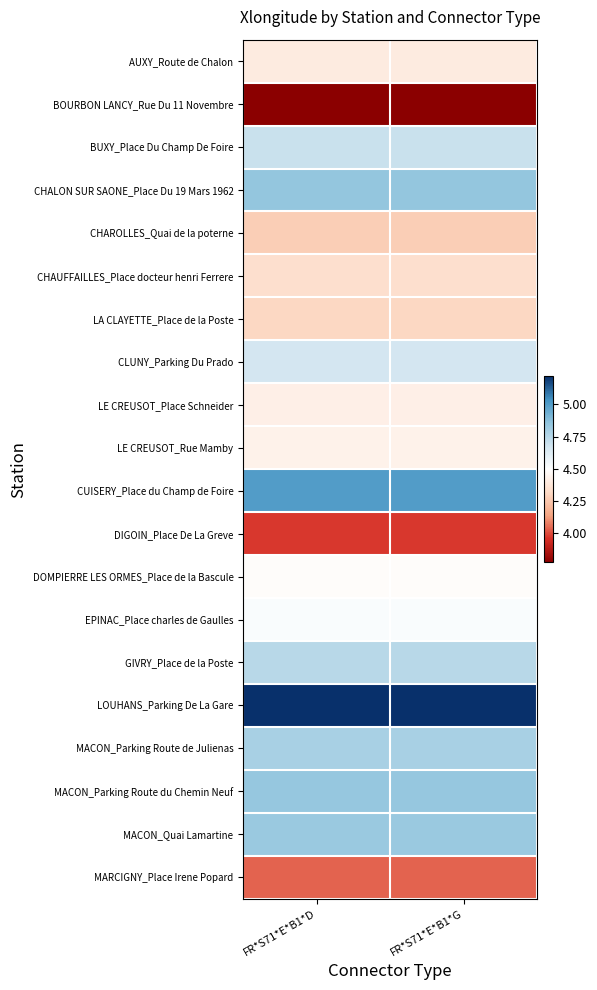

Reading left to right, extract all data points from this chart.

AUXY_Route de Chalon: FR*S71*E*B1*D=4.4	FR*S71*E*B1*G=4.4
BOURBON LANCY_Rue Du 11 Novembre: FR*S71*E*B1*D=3.8	FR*S71*E*B1*G=3.8
BUXY_Place Du Champ De Foire: FR*S71*E*B1*D=4.7	FR*S71*E*B1*G=4.7
CHALON SUR SAONE_Place Du 19 Mars 1962: FR*S71*E*B1*D=4.8	FR*S71*E*B1*G=4.8
CHAROLLES_Quai de la poterne: FR*S71*E*B1*D=4.3	FR*S71*E*B1*G=4.3
CHAUFFAILLES_Place docteur henri Ferrere: FR*S71*E*B1*D=4.3	FR*S71*E*B1*G=4.3
LA CLAYETTE_Place de la Poste: FR*S71*E*B1*D=4.3	FR*S71*E*B1*G=4.3
CLUNY_Parking Du Prado: FR*S71*E*B1*D=4.7	FR*S71*E*B1*G=4.7
LE CREUSOT_Place Schneider: FR*S71*E*B1*D=4.4	FR*S71*E*B1*G=4.4
LE CREUSOT_Rue Mamby: FR*S71*E*B1*D=4.4	FR*S71*E*B1*G=4.4
CUISERY_Place du Champ de Foire: FR*S71*E*B1*D=5.0	FR*S71*E*B1*G=5.0
DIGOIN_Place De La Greve: FR*S71*E*B1*D=4.0	FR*S71*E*B1*G=4.0
DOMPIERRE LES ORMES_Place de la Bascule: FR*S71*E*B1*D=4.5	FR*S71*E*B1*G=4.5
EPINAC_Place charles de Gaulles: FR*S71*E*B1*D=4.5	FR*S71*E*B1*G=4.5
GIVRY_Place de la Poste: FR*S71*E*B1*D=4.7	FR*S71*E*B1*G=4.7
LOUHANS_Parking De La Gare: FR*S71*E*B1*D=5.2	FR*S71*E*B1*G=5.2
MACON_Parking Route de Julienas: FR*S71*E*B1*D=4.8	FR*S71*E*B1*G=4.8
MACON_Parking Route du Chemin Neuf: FR*S71*E*B1*D=4.8	FR*S71*E*B1*G=4.8
MACON_Quai Lamartine: FR*S71*E*B1*D=4.8	FR*S71*E*B1*G=4.8
MARCIGNY_Place Irene Popard: FR*S71*E*B1*D=4.0	FR*S71*E*B1*G=4.0